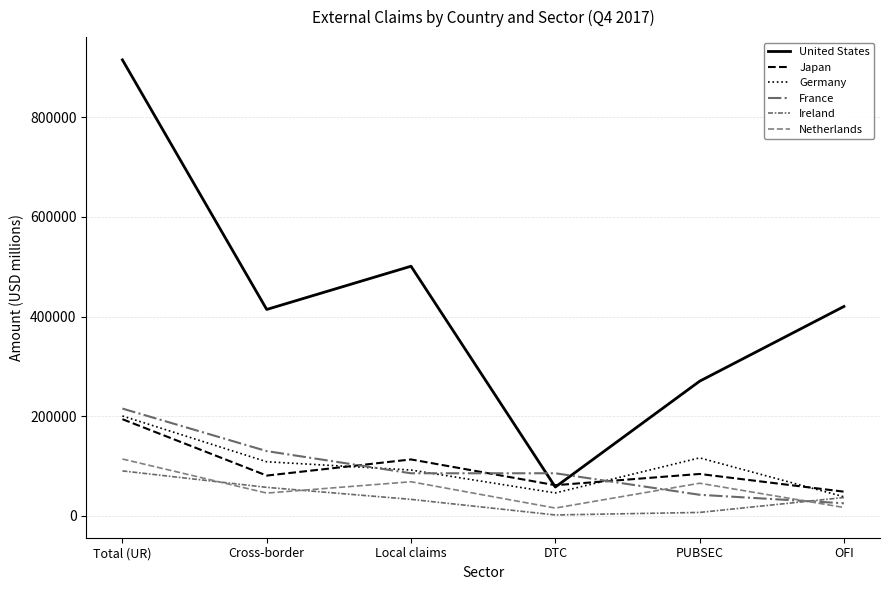

Which category has the lowest value in the United States series?

DTC